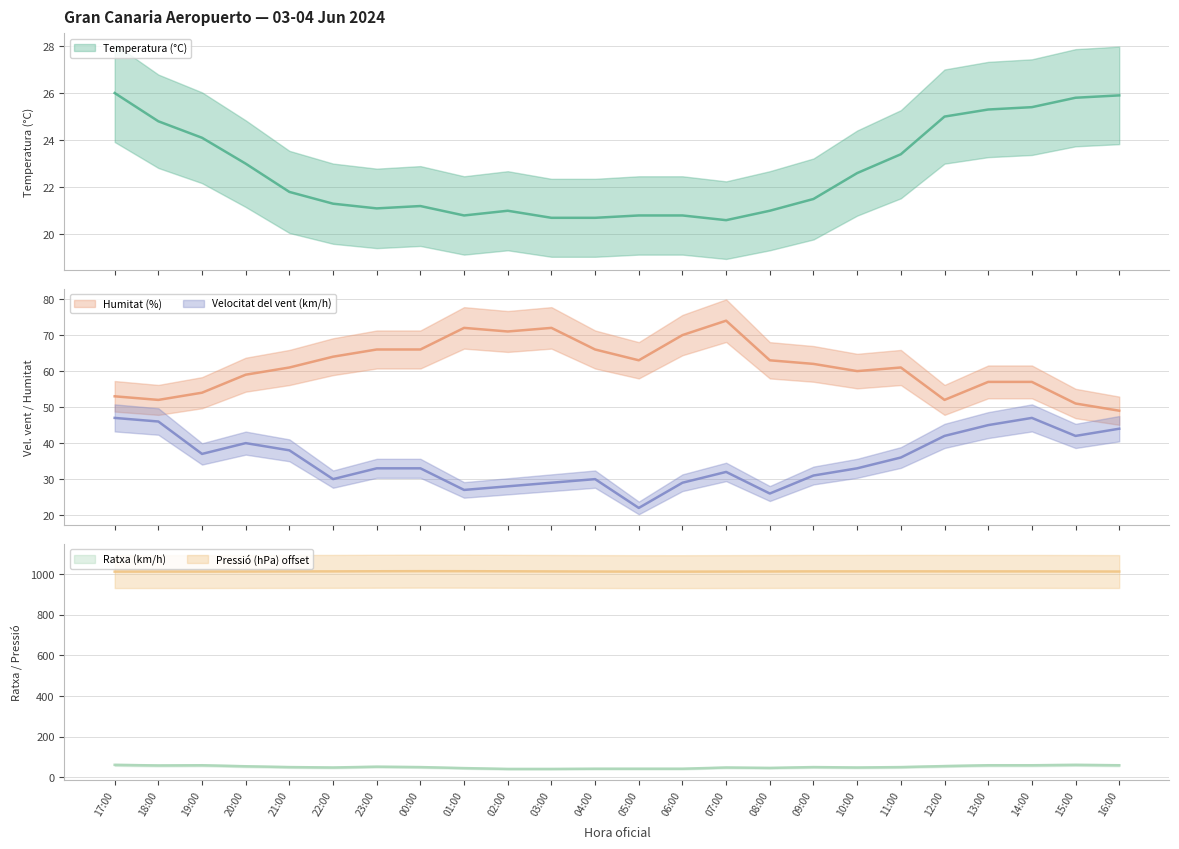

How many data points does each series have?

24